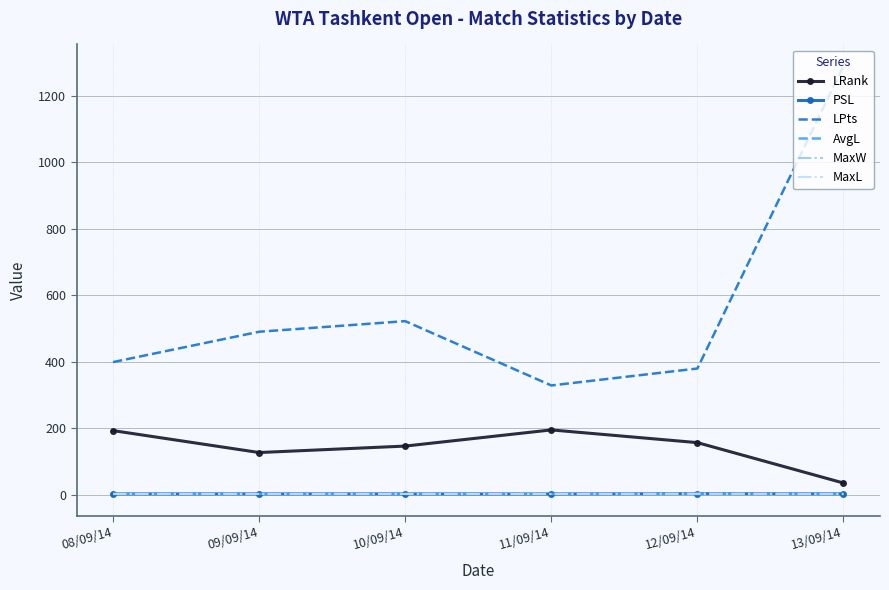

What is the difference between the second highest and minimum values in the LPts series?

193.5